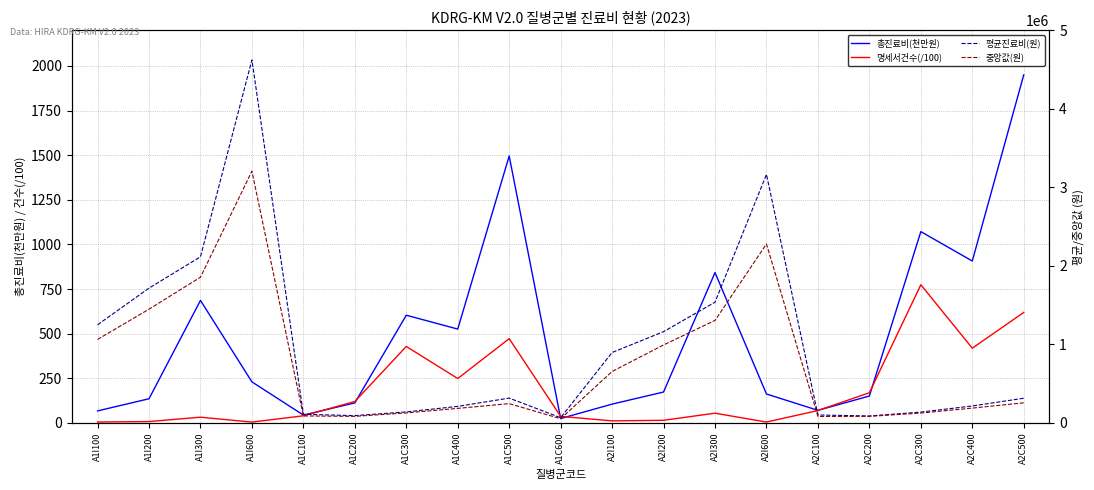

Which series changed the most between A1C400 and A2I100?

평균진료비(원)